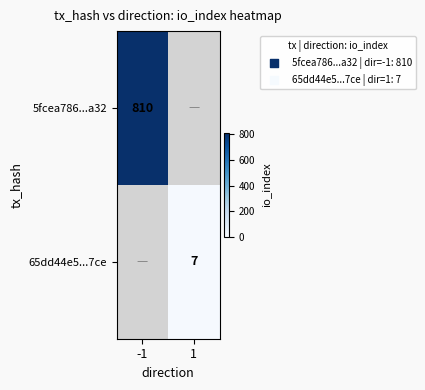

True or false: 65dd44e5...7ce has a value of 4 at 1.

False